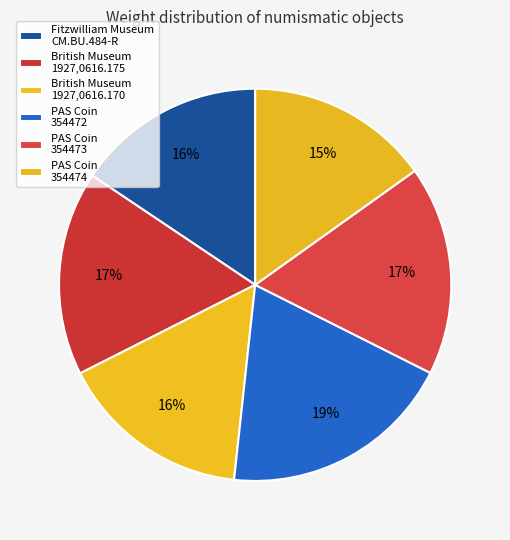

Rank the categories by value from lowest to highest.

PAS Coin
354474, Fitzwilliam Museum
CM.BU.484-R, British Museum
1927,0616.170, British Museum
1927,0616.175, PAS Coin
354473, PAS Coin
354472